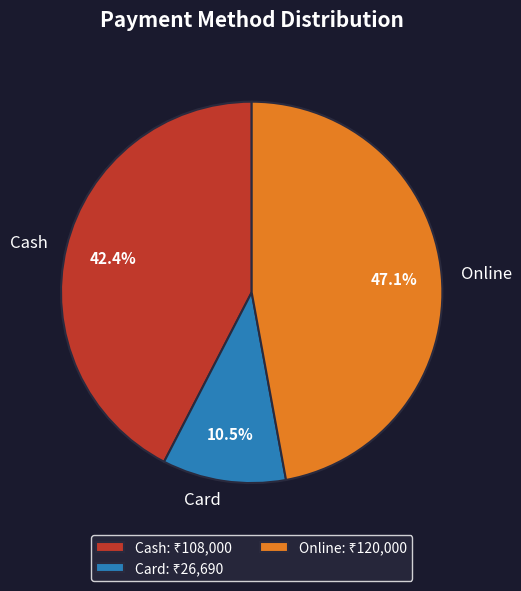

Between Cash and Online, which is larger?

Online